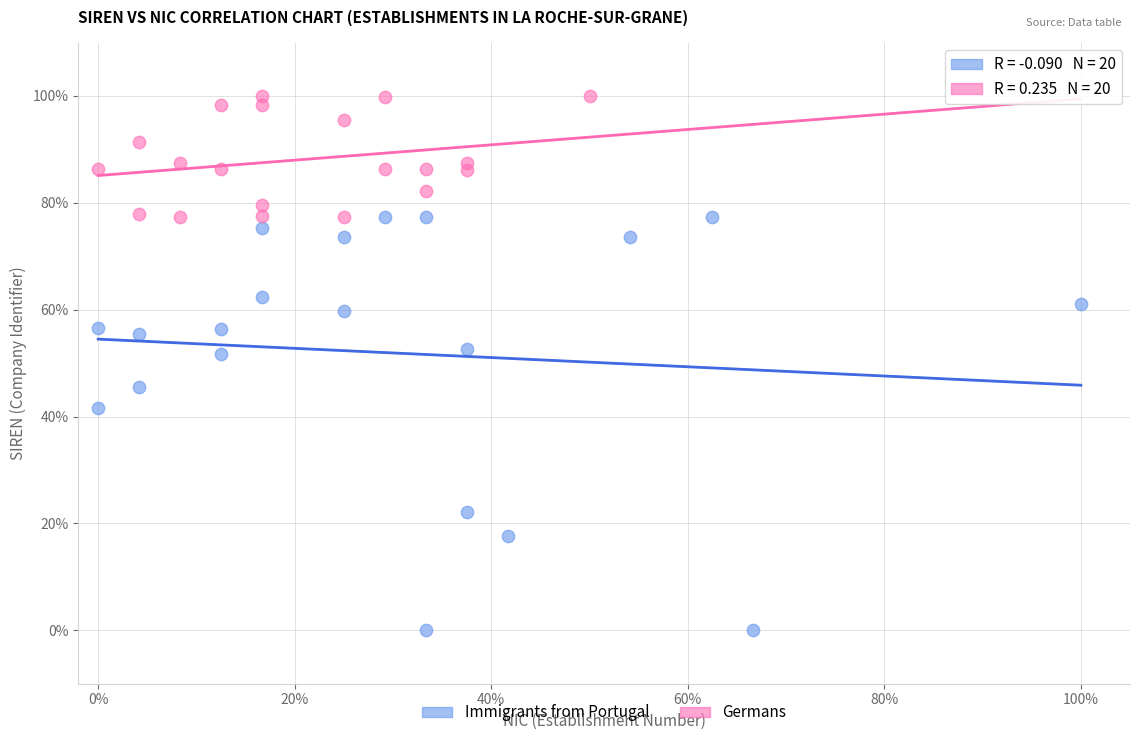

What are all the series names shown in the legend?

Immigrants from Portugal, Germans